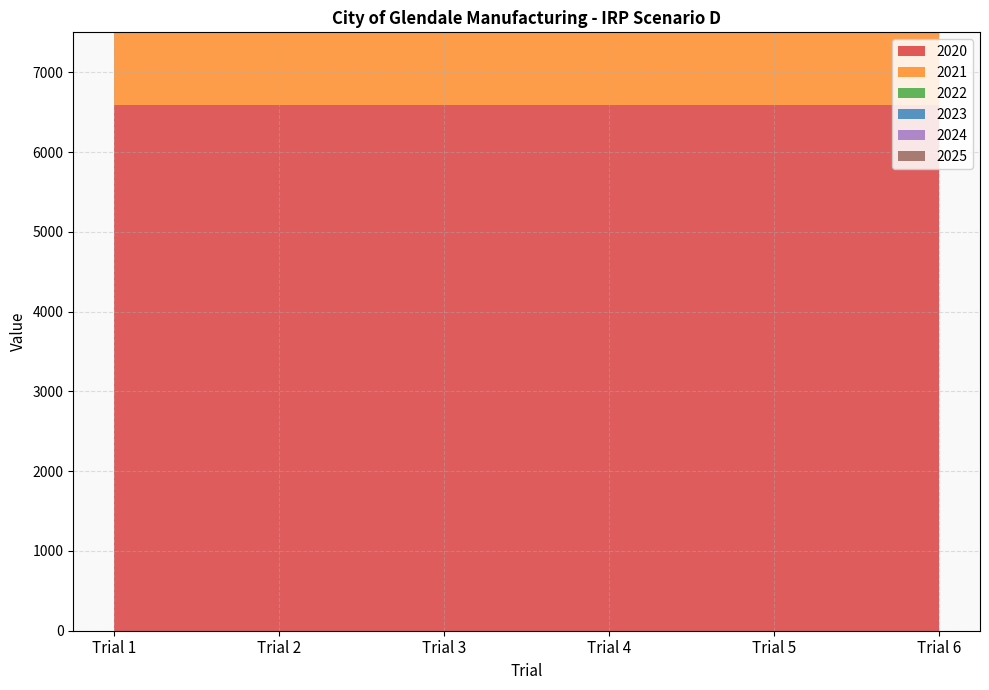

Reading left to right, what are all the values shown in this chart?

2020: 6586.3	6586.3	6586.3	6586.3	6586.3	6586.3
2021: 6191.9	6191.9	6191.9	6191.9	6191.9	6191.9
2022: 5793.8	5793.8	5793.8	5793.8	5793.8	5793.8
2023: 5391.9	5391.9	5391.9	5391.9	5391.9	5391.9
2024: 4986.5	4986.5	4986.5	4986.5	4986.5	4986.5
2025: 4577.7	4577.7	4577.7	4577.7	4577.7	4577.7